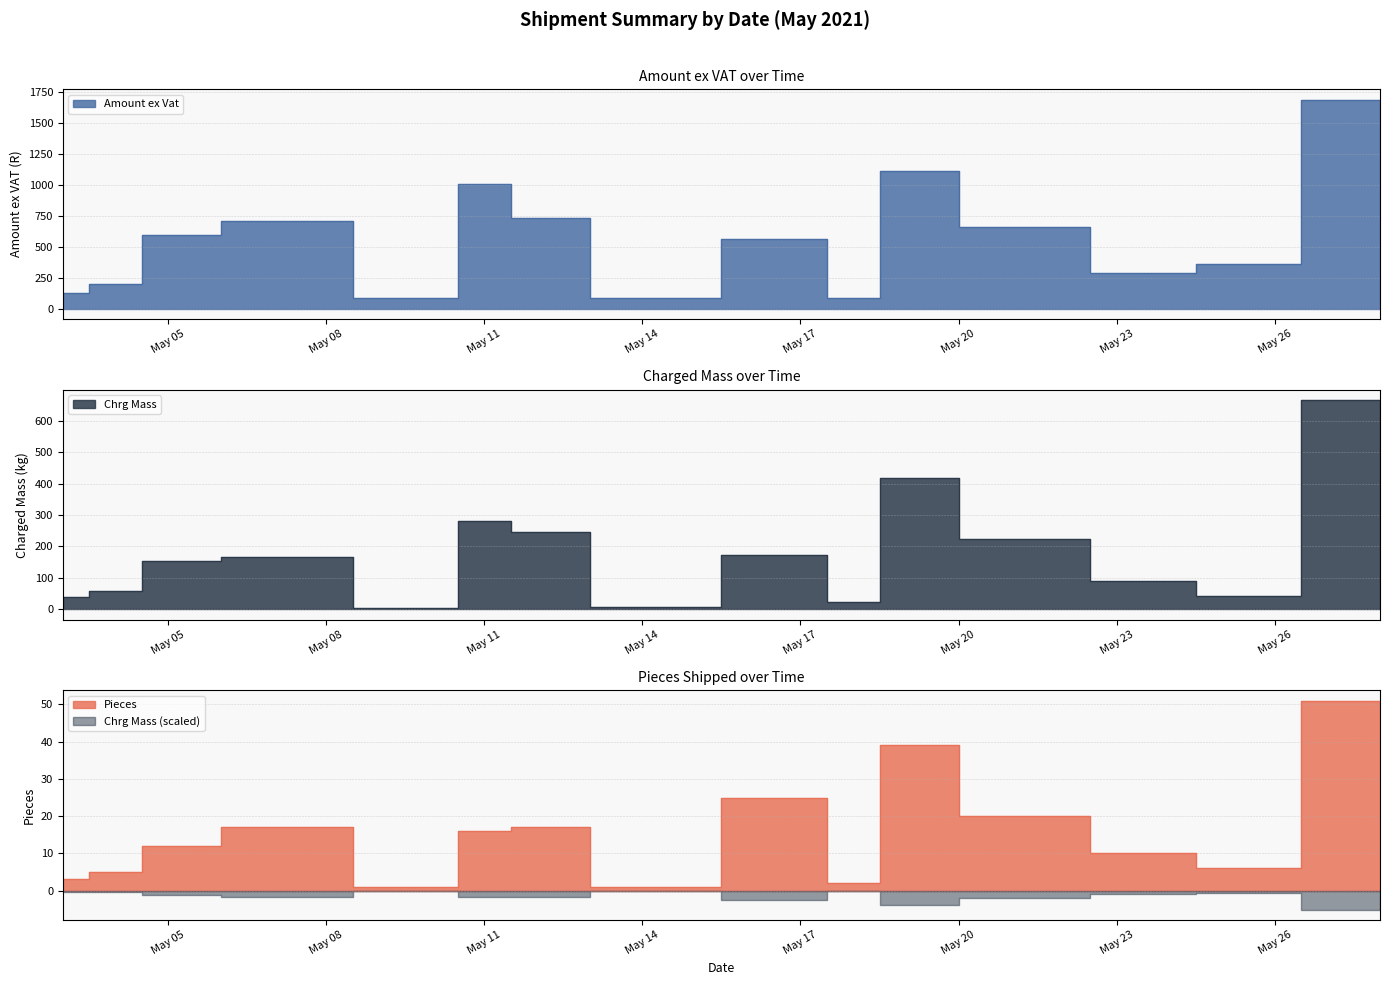

At which category does the chart reach its peak across all series?

2021-05-28